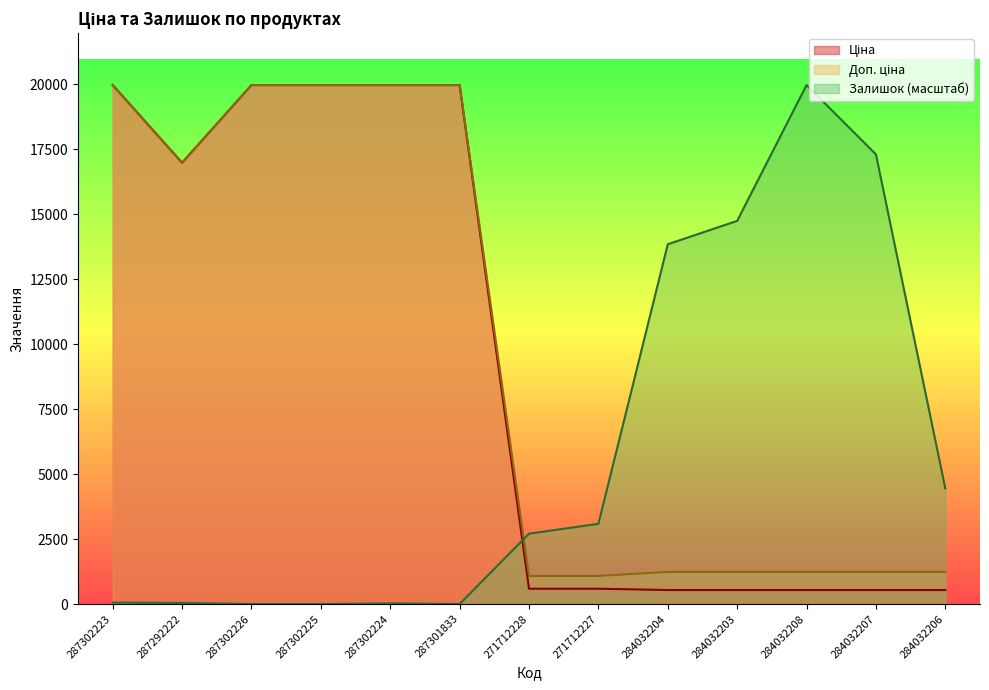

Reading right to left, extract all data points from this chart.

Ціна: 539.0	539.0	539.0	539.0	539.0	589.9	589.9	19964.2	19964.2	19964.2	19964.2	16976.3	19964.2
Доп. ціна: 1235.4	1235.4	1235.4	1235.4	1235.4	1081.7	1081.7	19964.2	19964.2	19964.2	19964.2	16976.3	19964.2
Залишок: 4448.4	17298.4	19964.2	14740.0	13840.4	3086.6	2707.0	0.0	24.8	0.0	0.0	41.3	57.8